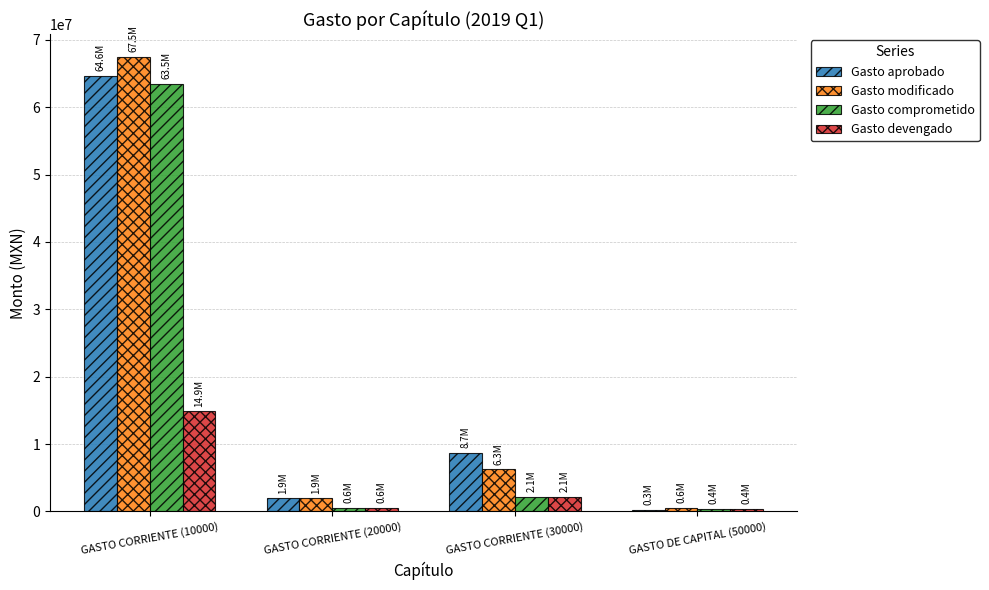

At which label does Gasto comprometido first exceed 2149964?

GASTO CORRIENTE (10000)